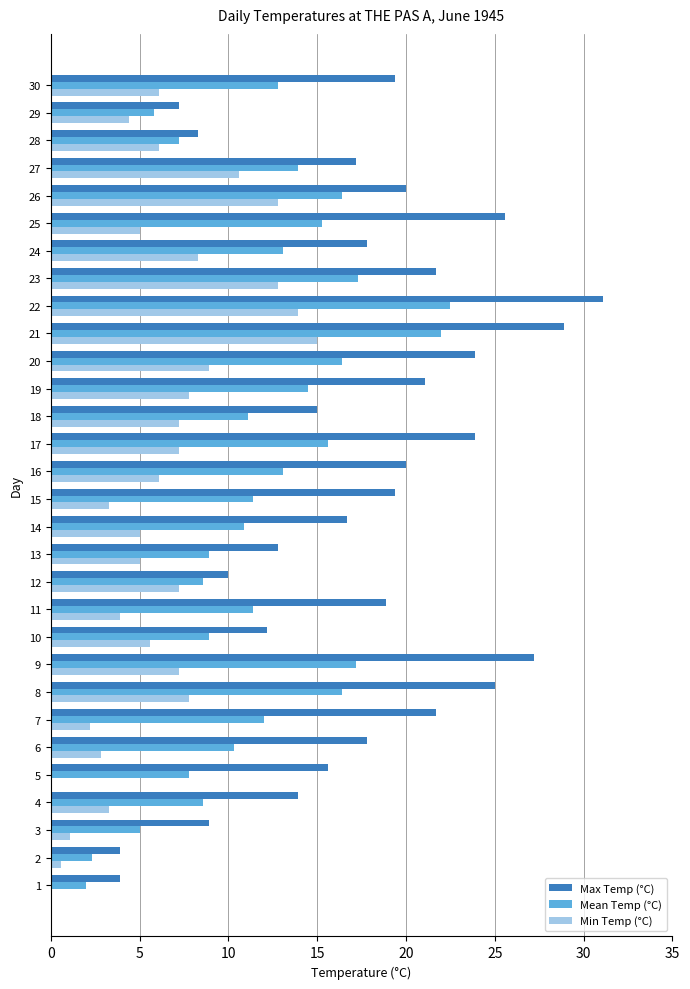

How many distinct data groups are displayed?

3